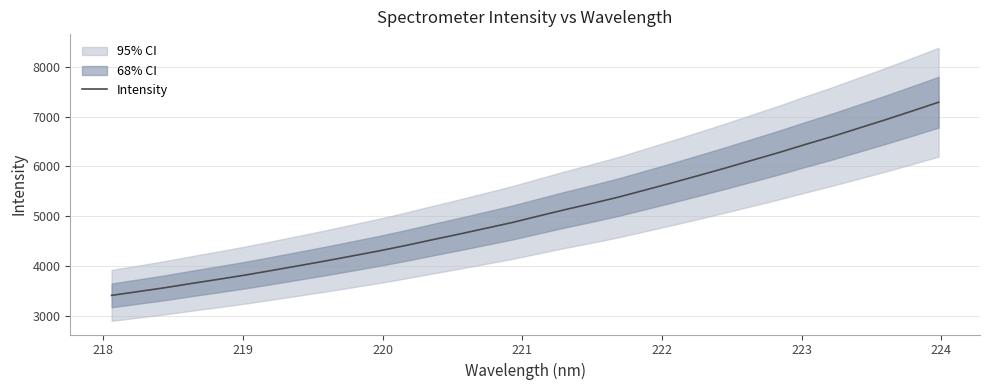

What is the smallest value displayed?

3408.7